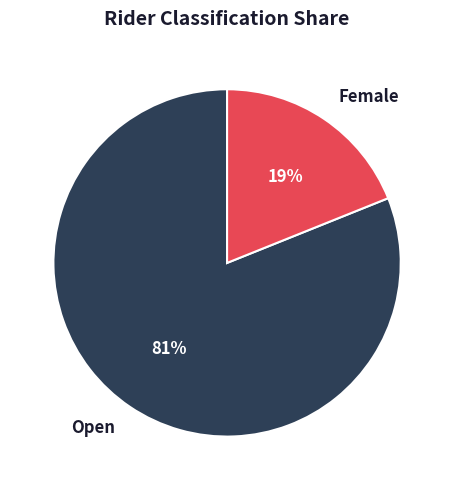

To the nearest percent, what is the difference between the largest and smallest slice percentages?

62%